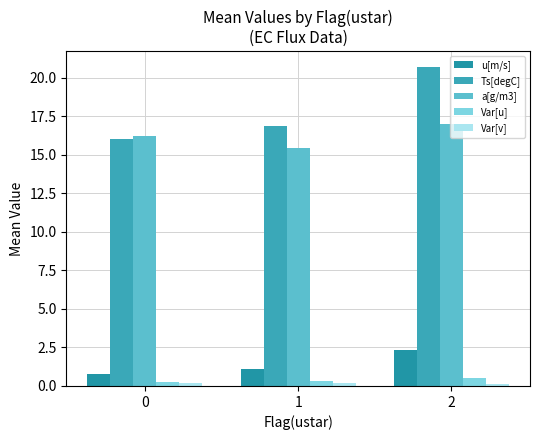

What is the minimum value shown in the chart?

0.1